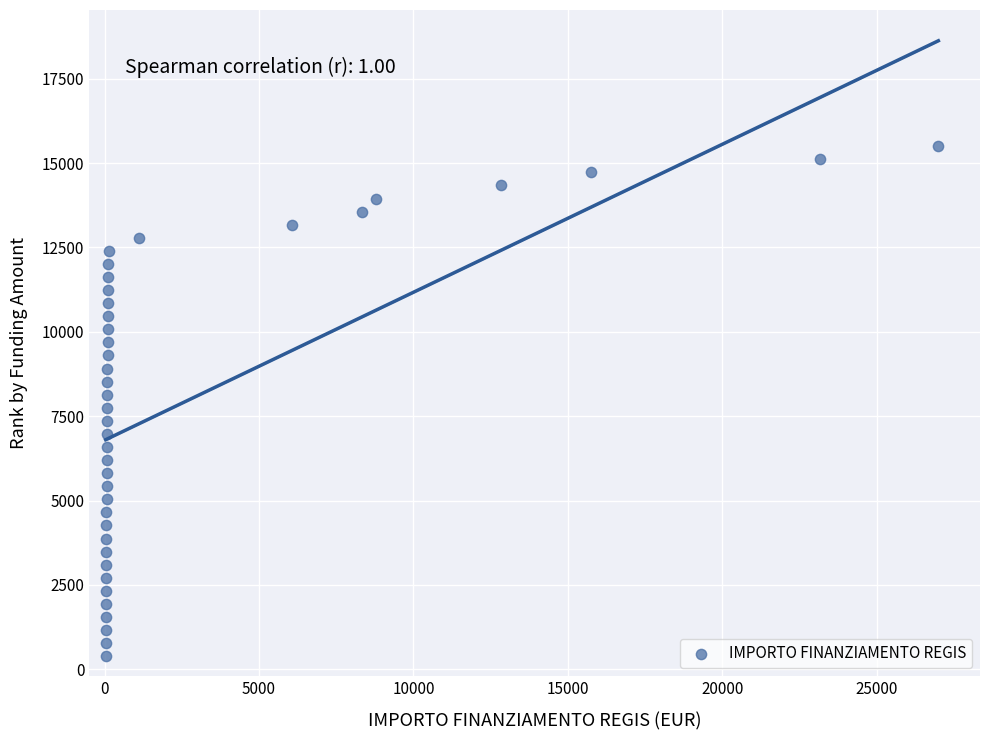

What is the range of Y values (max minus min)?

15112.5